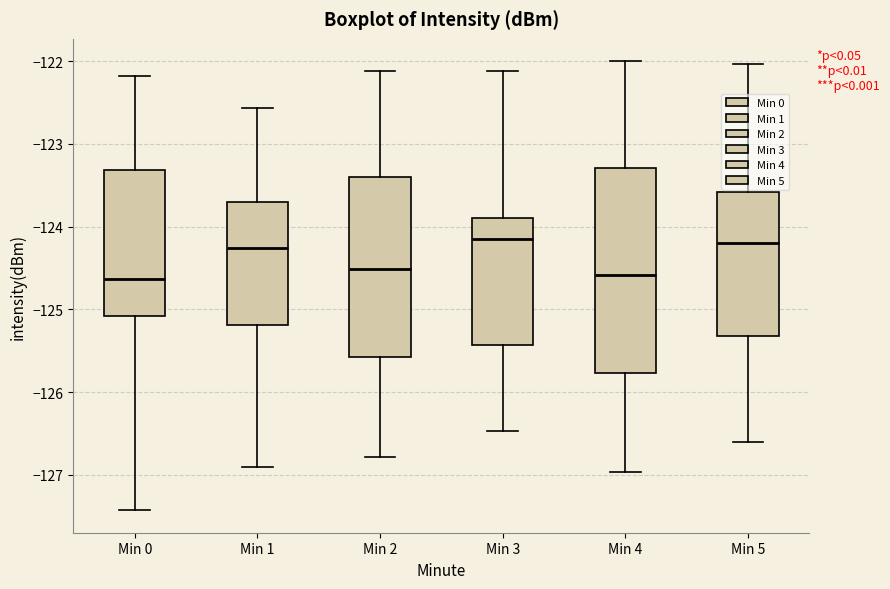

Where is the lower edge of the box for Min 3 on the y-axis? The values are not printed on the chart, so give them approximately, as read against the axis.

-125.4